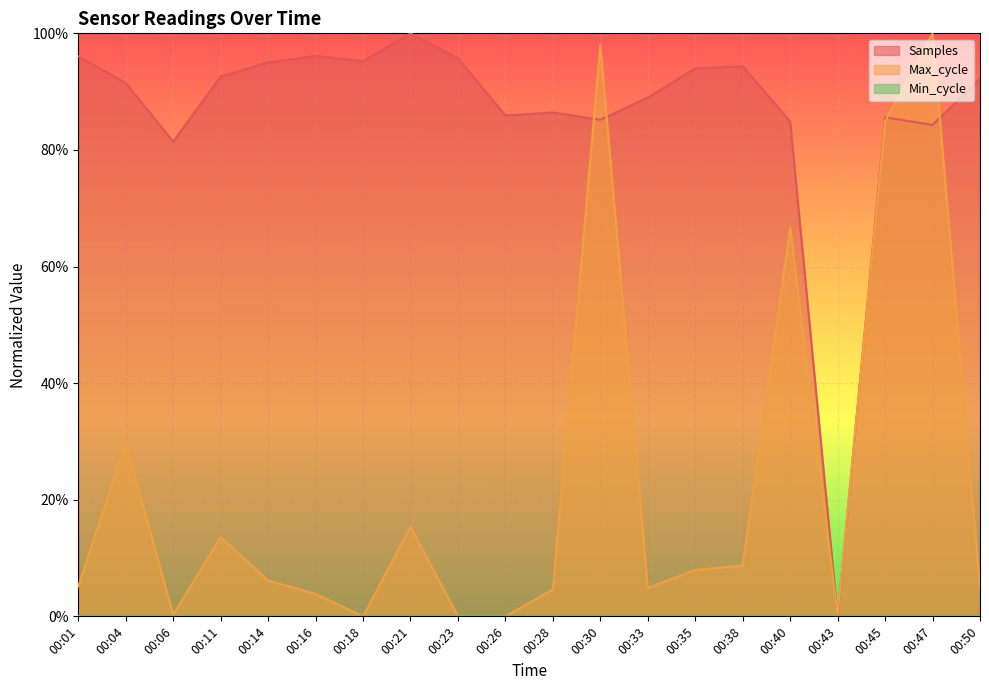

At which category does the chart reach its peak across all series?

00:21